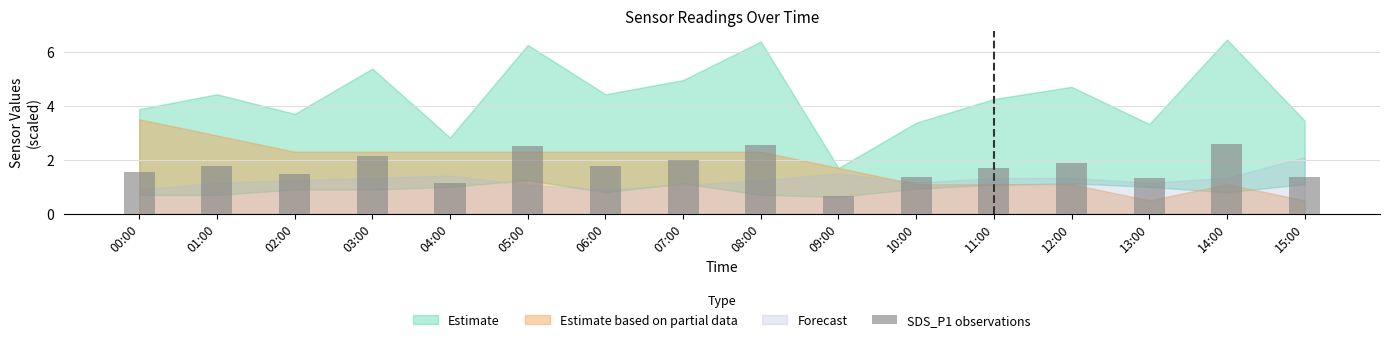

What is the change in value from 00:00 to 06:00?

+0.2